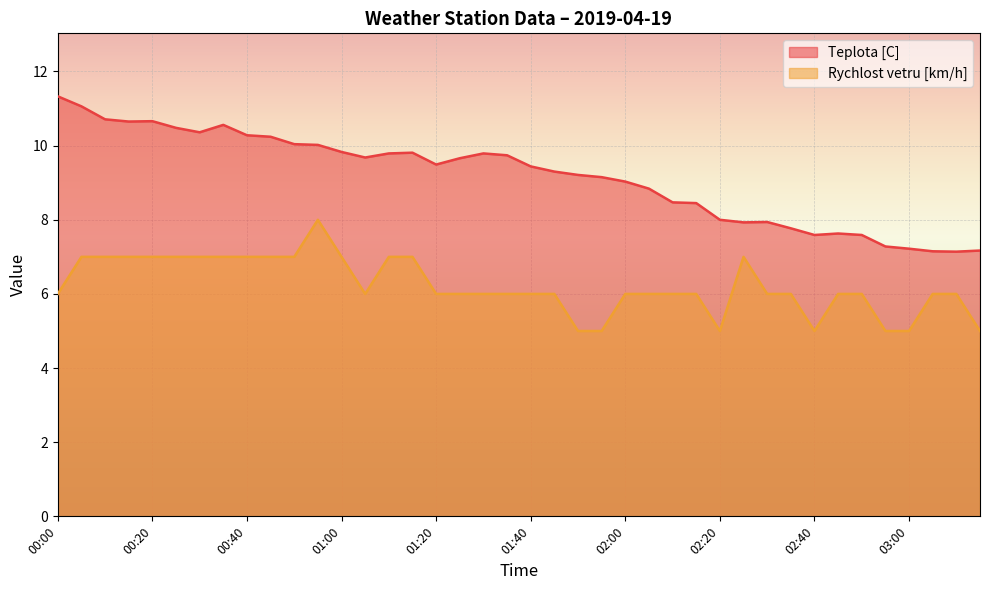

What is the difference between the second highest and minimum values in the Rychlost vetru [km/h] series?

2.0